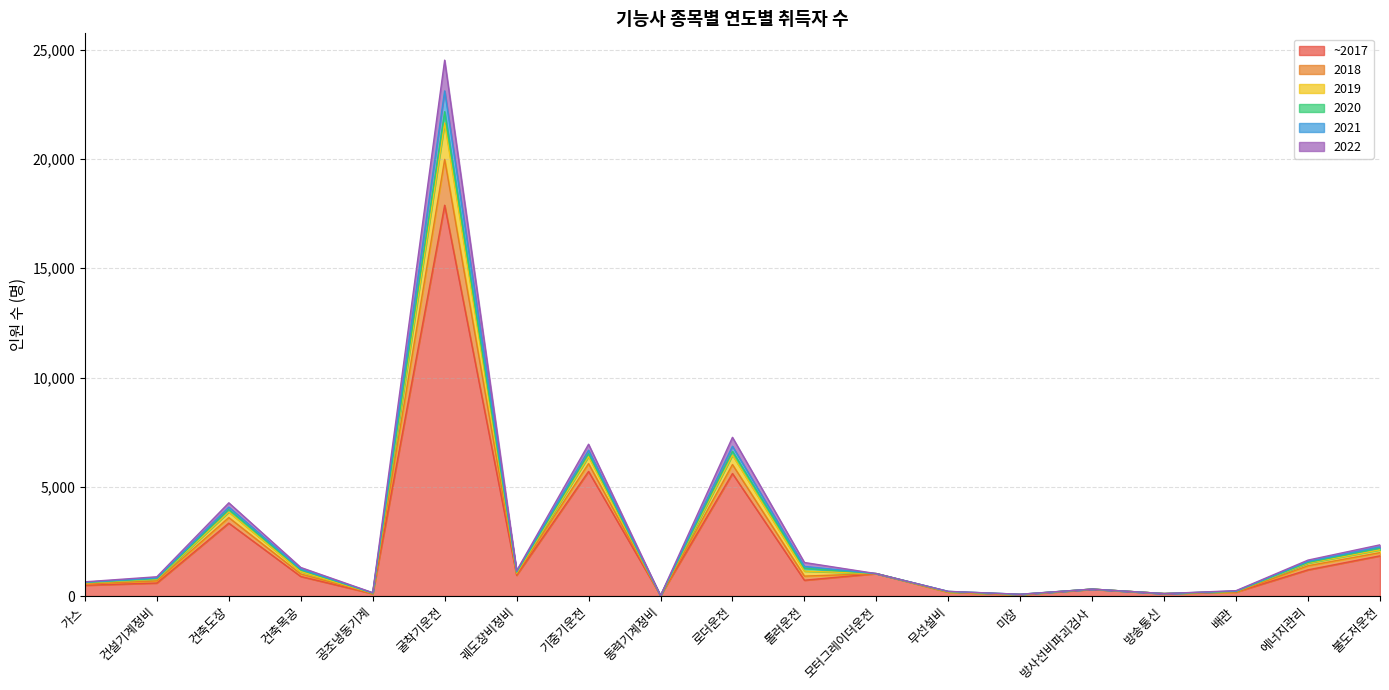

In 2021, how many points are higher than both neighbors (excluding endpoints)?

5